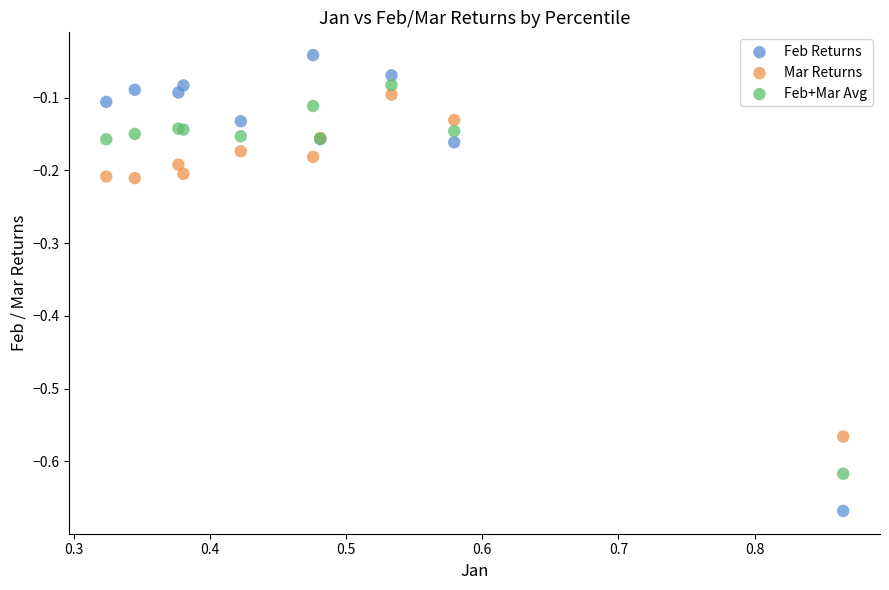

What is the X range (max minus min) for the scatter plot?

0.5